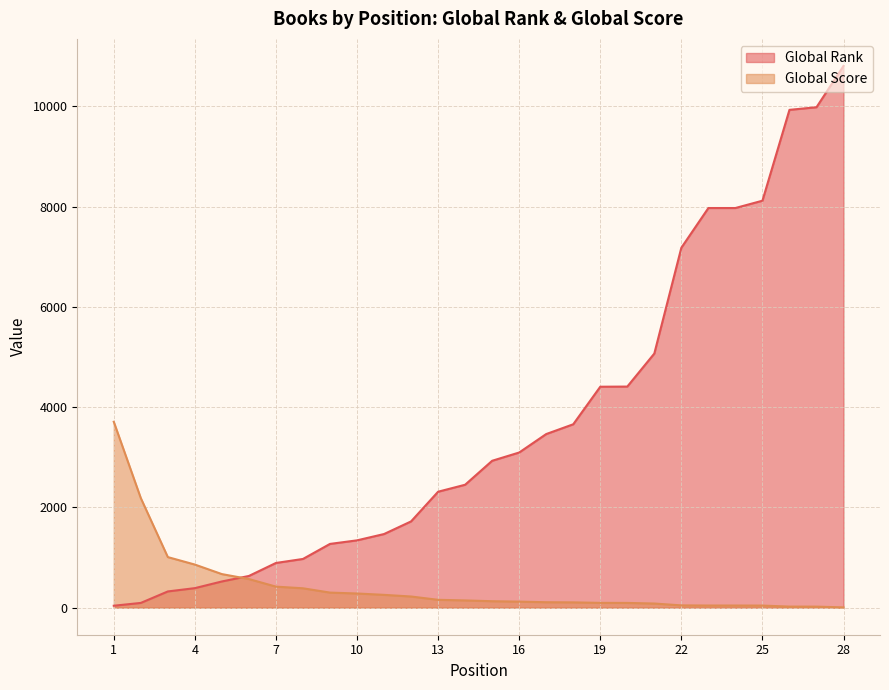

What is the average value of the Global Rank series?

3693